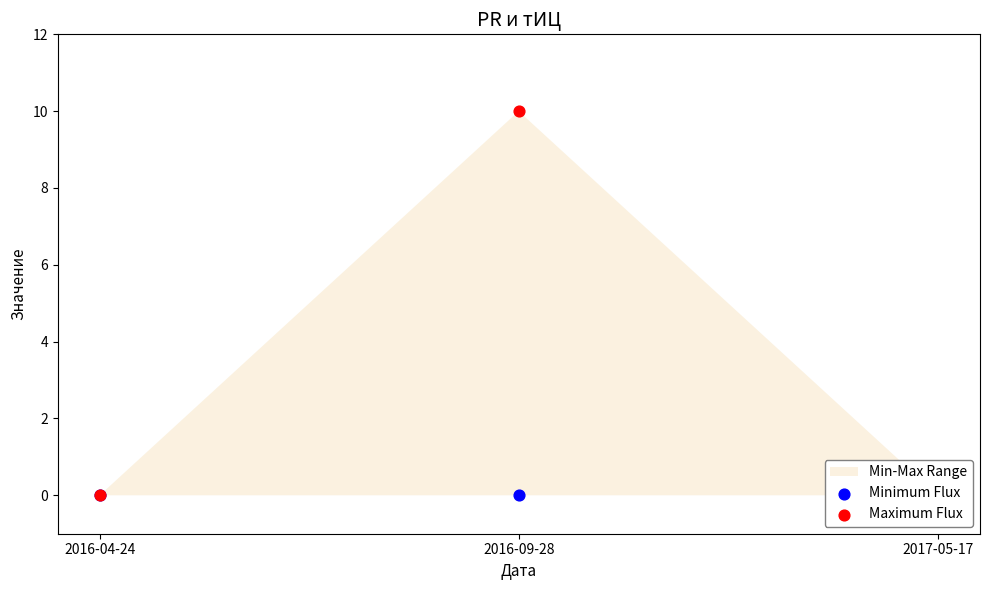

Is the value of Minimum Flux at 2016-09-28 greater than the value of Maximum Flux at 2016-04-24?

No